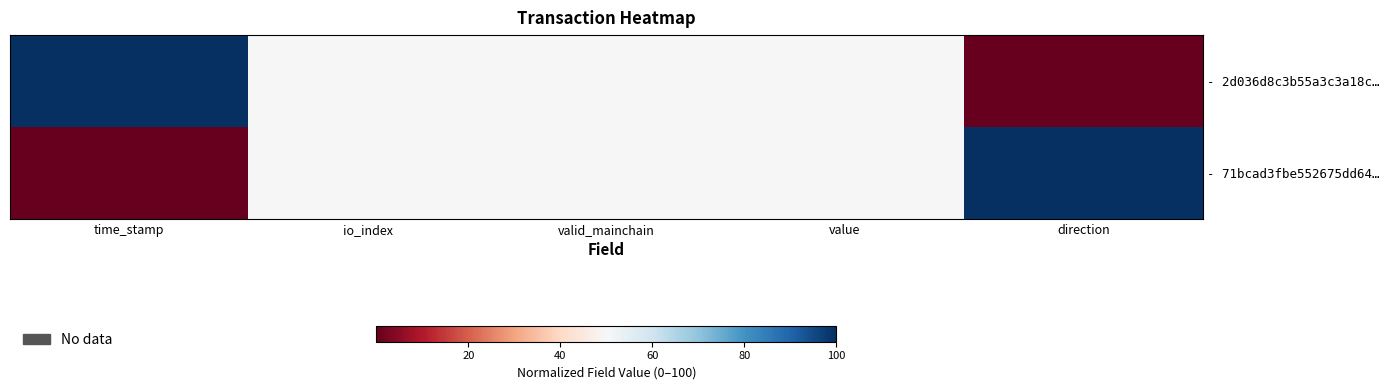

At how many categories does at least one series exceed 82?

2